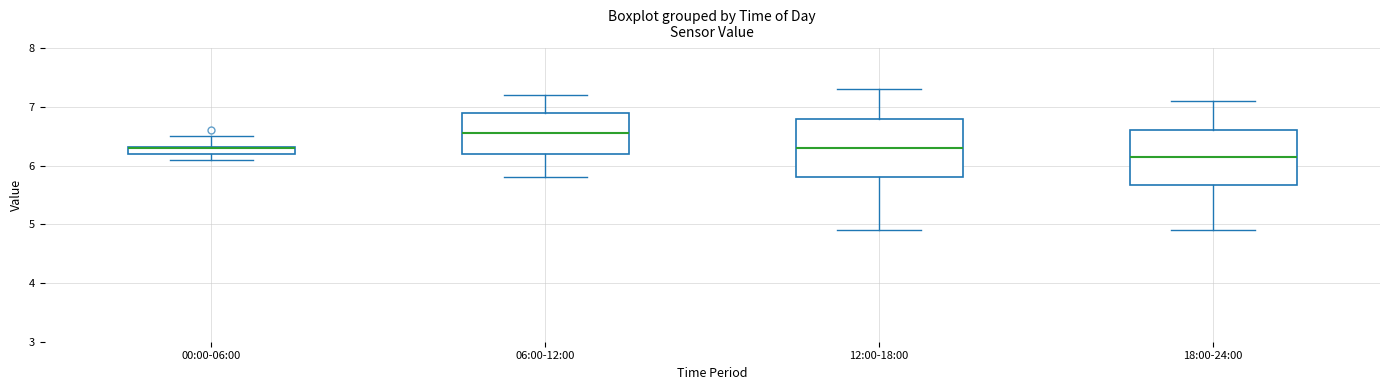

Which box's median line is the lowest?

18:00-24:00